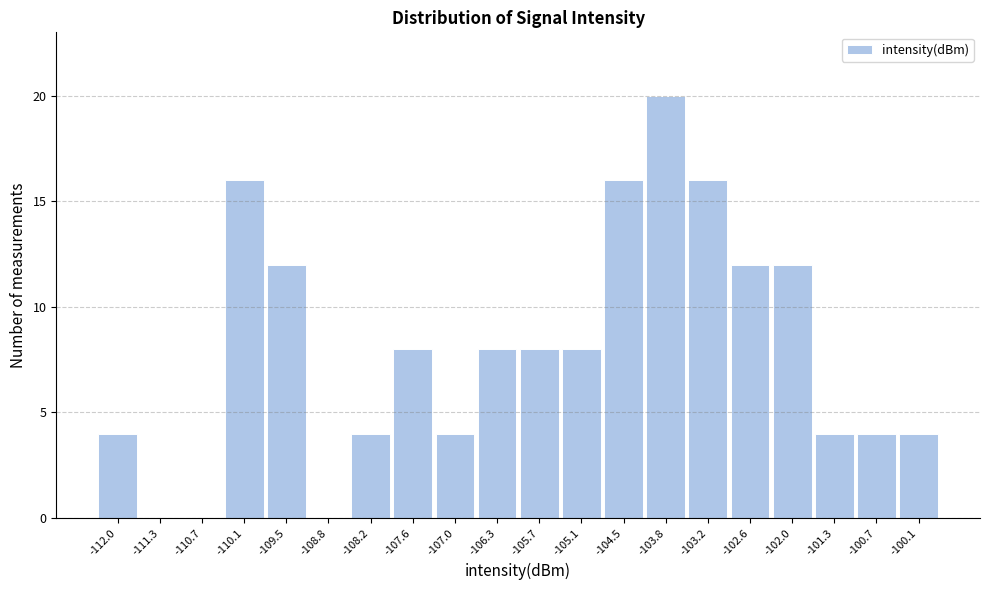

Reading left to right, list all the values displayed in this chart.

-112.0=4	-111.3=0	-110.7=0	-110.1=16	-109.5=12	-108.8=0	-108.2=4	-107.6=8	-107.0=4	-106.3=8	-105.7=8	-105.1=8	-104.5=16	-103.8=20	-103.2=16	-102.6=12	-102.0=12	-101.3=4	-100.7=4	-100.1=4